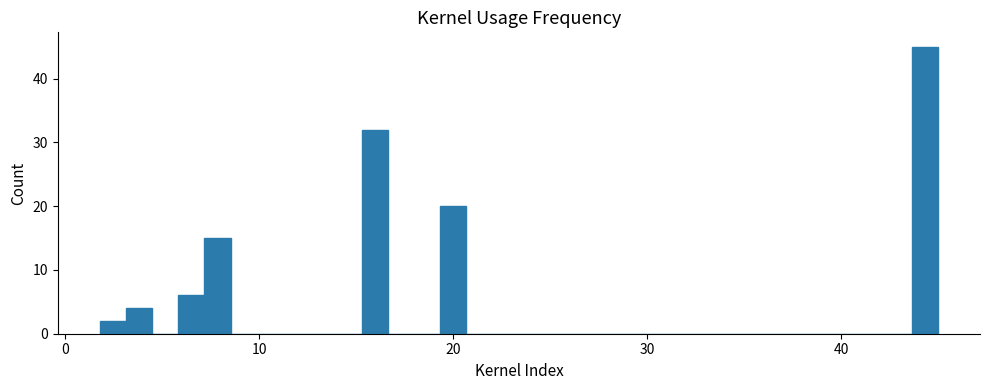

Read against the x-axis, roughly where is the centre of the tallest bar?

44